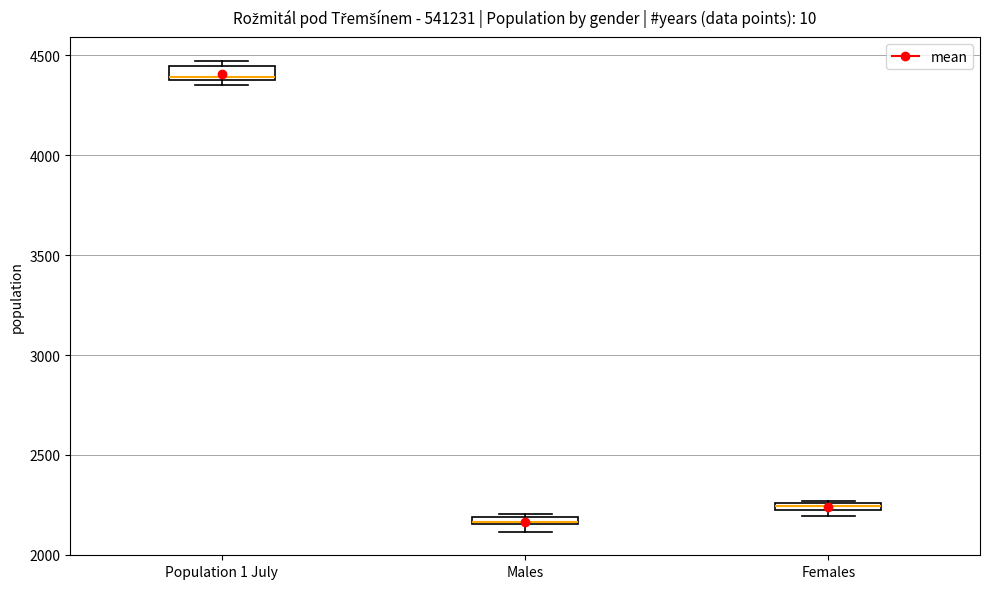

Where is the lower edge of the box for Females on the y-axis? The values are not printed on the chart, so give them approximately, as read against the axis.

2200